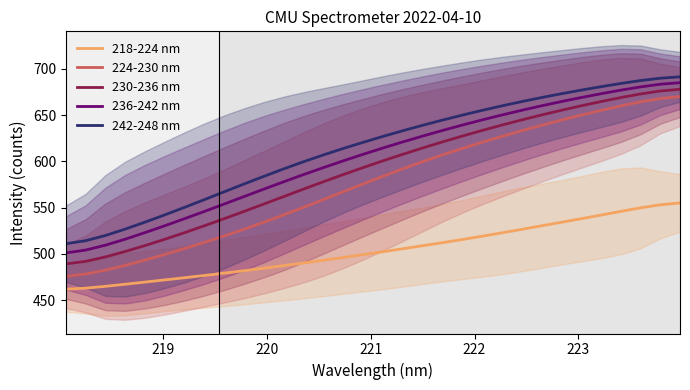

True or false: 230-236 nm and 242-248 nm cross at least once.

False